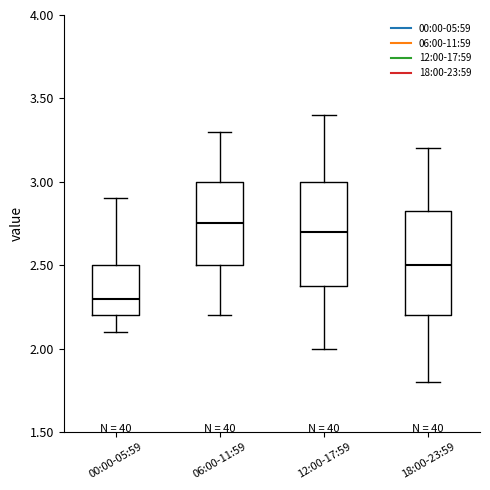

Where does the upper whisker of the box for 18:00-23:59 end on the y-axis? The values are not printed on the chart, so give them approximately, as read against the axis.

3.20